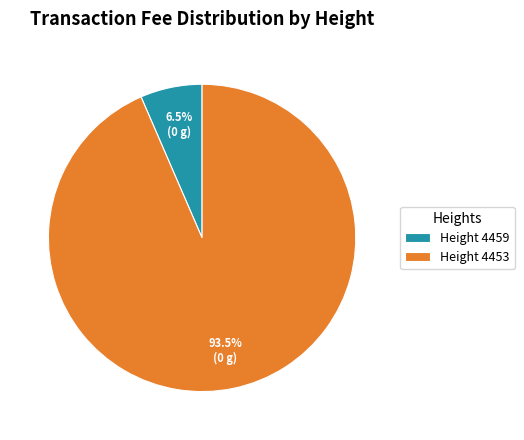

To the nearest percent, what is the difference between the largest and smallest slice percentages?

87%